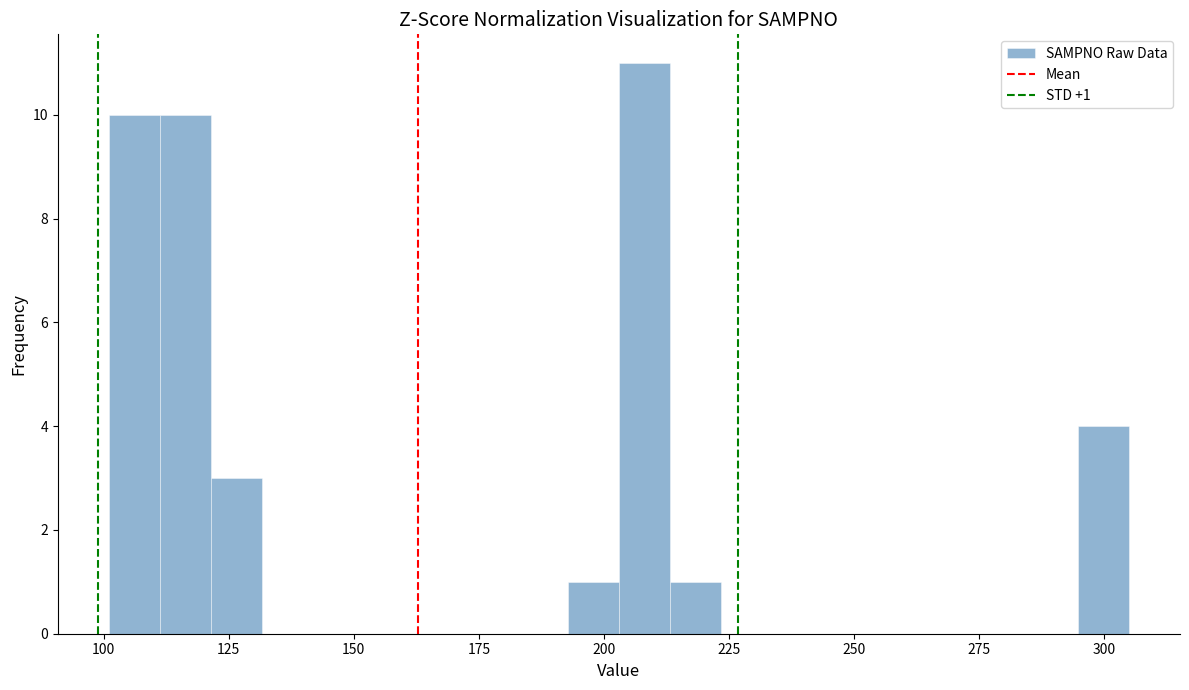

Read against the x-axis, roughly where is the centre of the tallest bar?

210